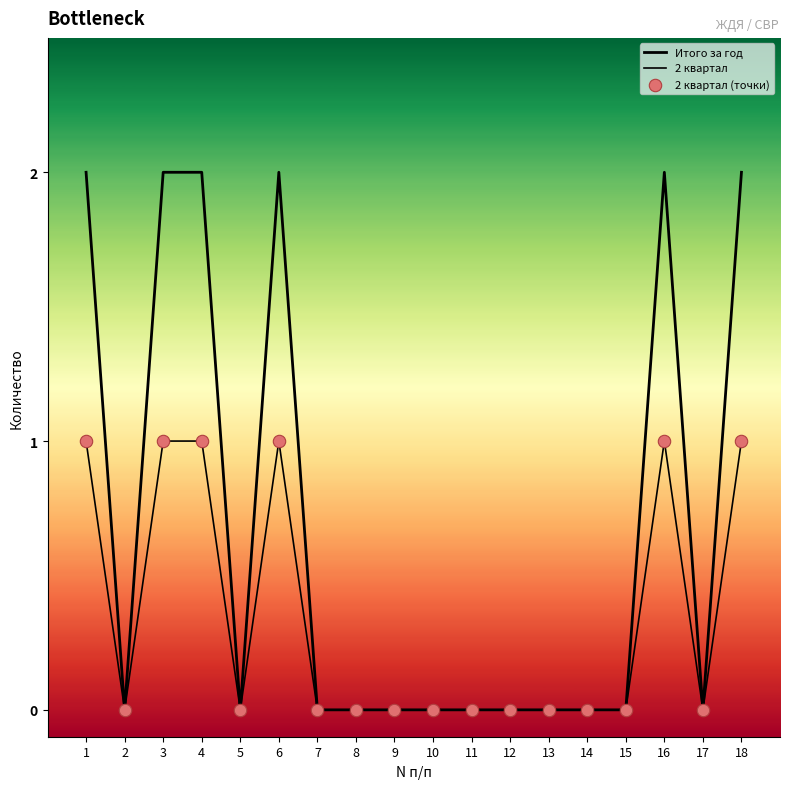

Which series has the largest total across all categories?

Итого за год